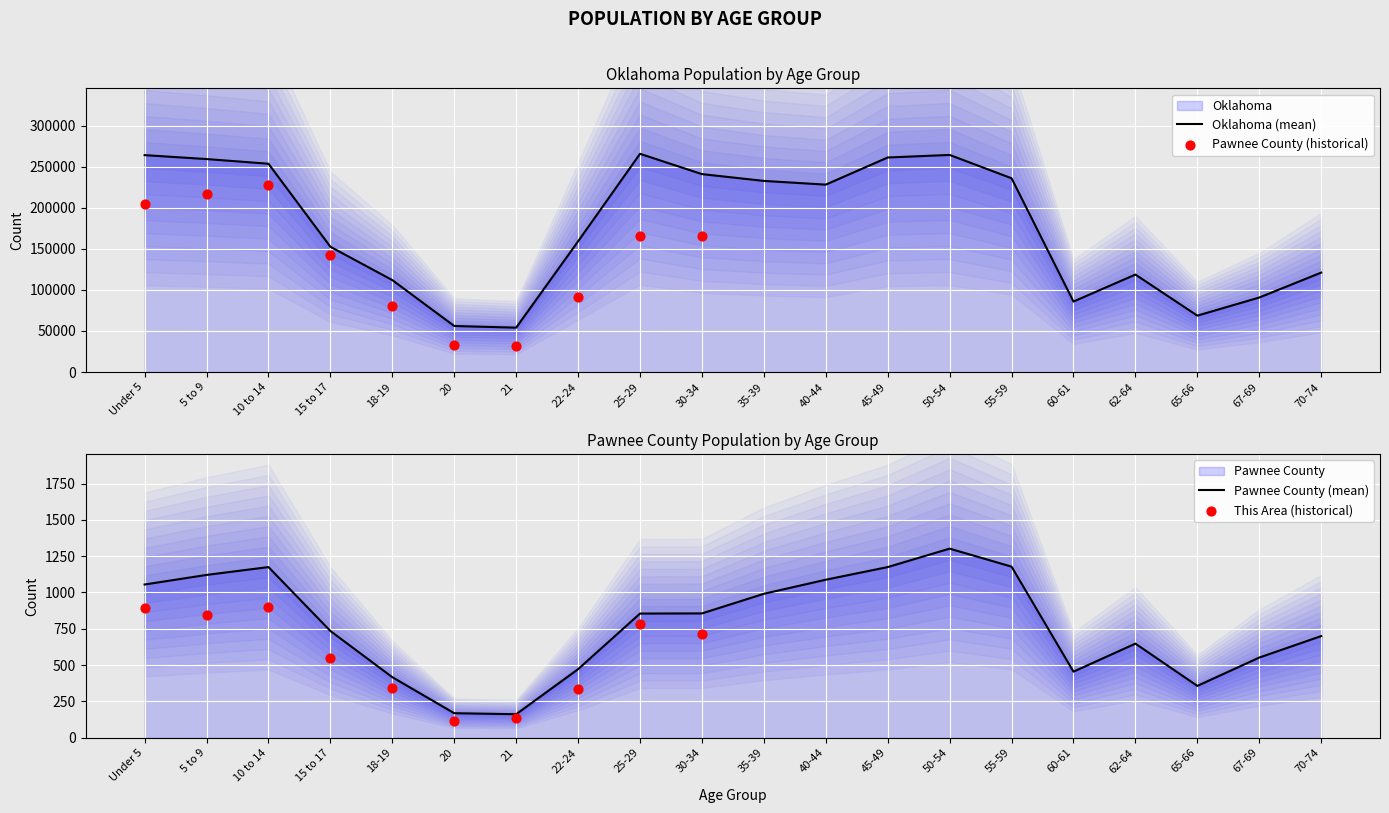

What are all the series names shown in the legend?

Pawnee County, Oklahoma